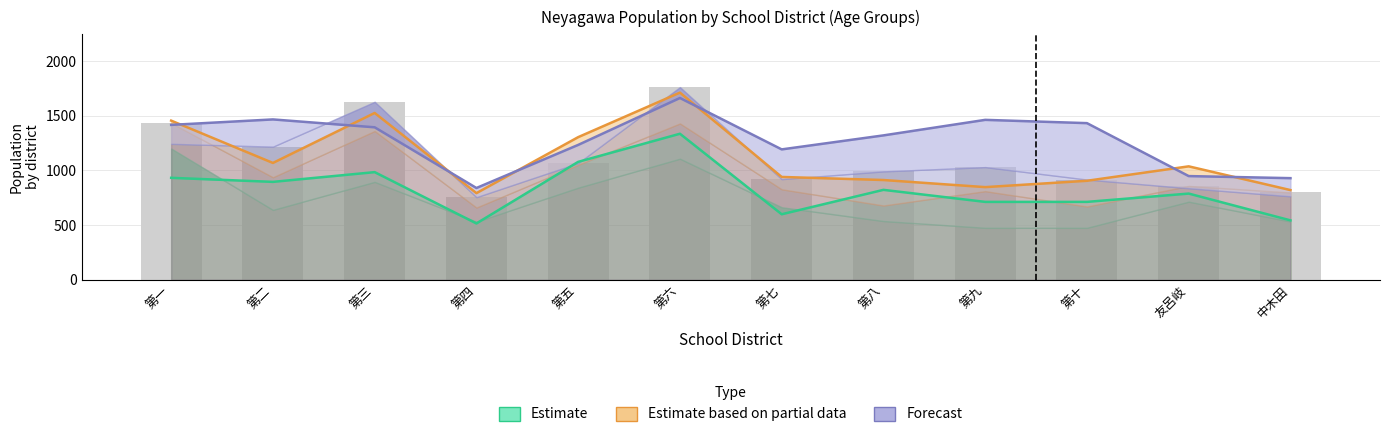

What is the total value across all series at 第五?

3618